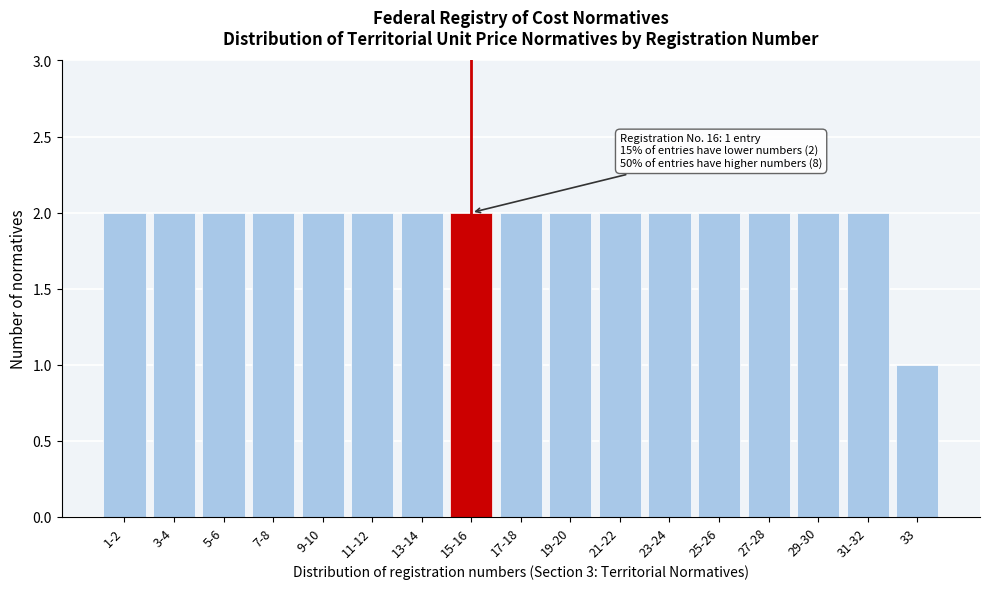

Reading left to right, list all the values displayed in this chart.

1-2=2	3-4=2	5-6=2	7-8=2	9-10=2	11-12=2	13-14=2	15-16=2	17-18=2	19-20=2	21-22=2	23-24=2	25-26=2	27-28=2	29-30=2	31-32=2	33=1